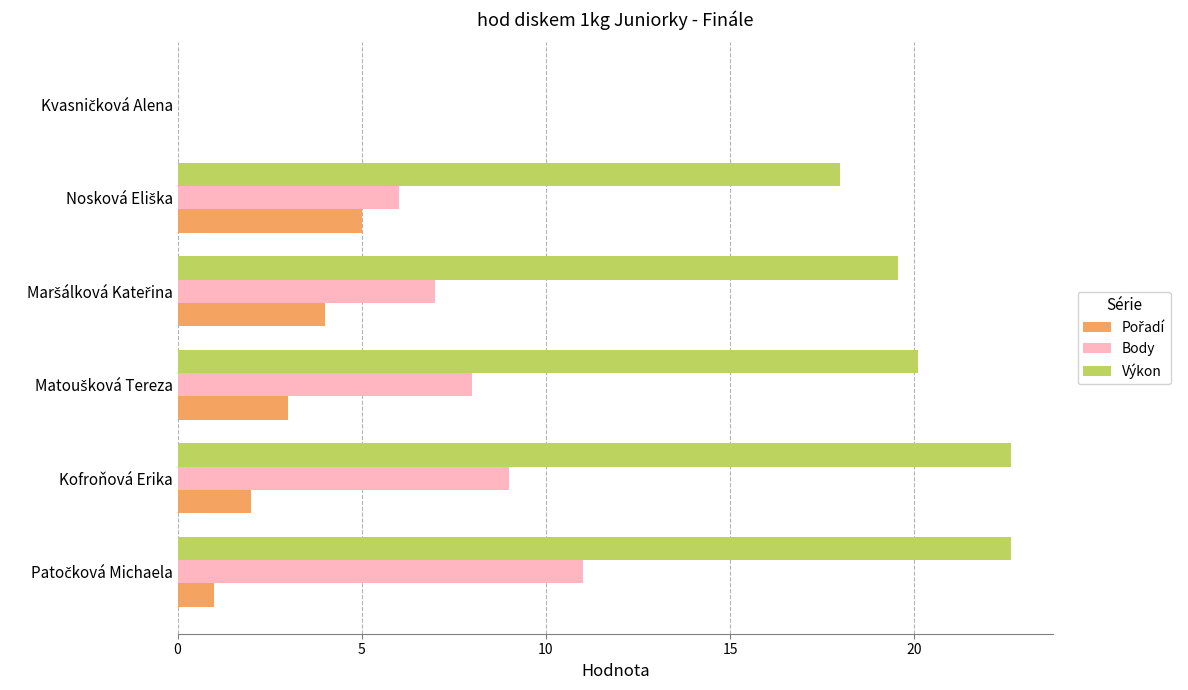

Which series has the widest spread of values?

Výkon